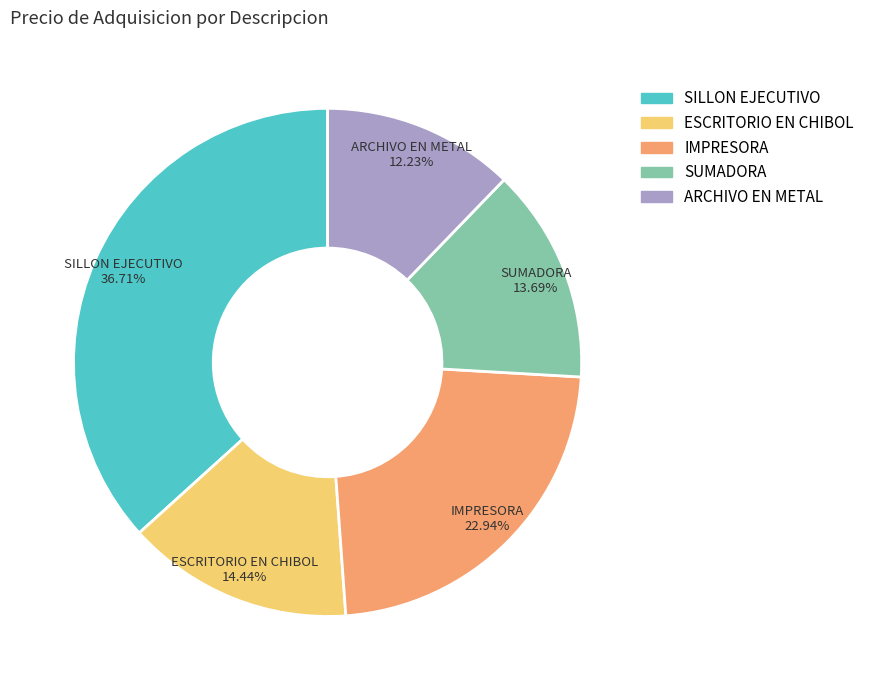

How many slices are in this pie chart?

5